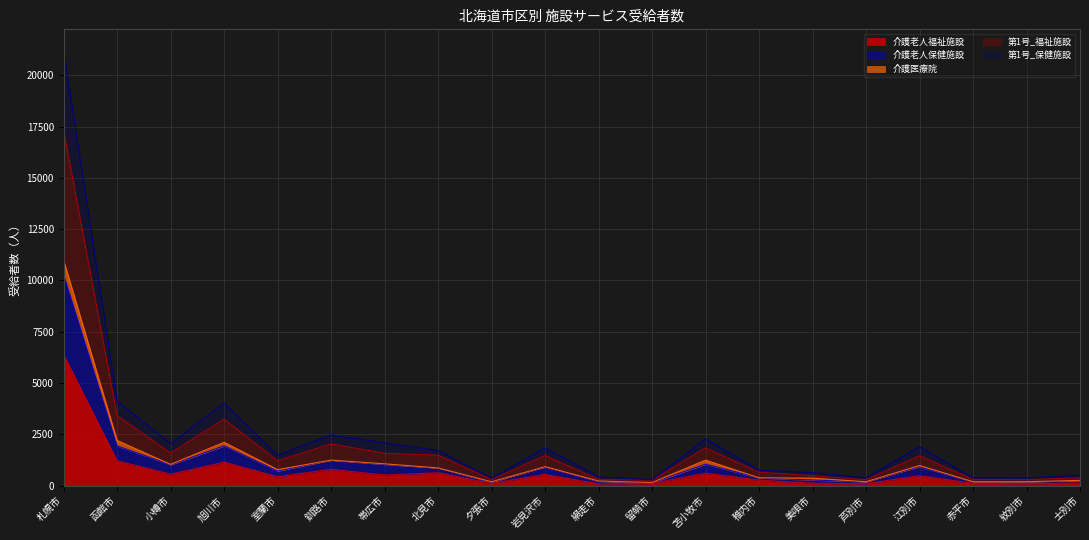

Is the value of 第1号_福祉施設 at 帯広市 greater than the value of 介護老人福祉施設 at 網走市?

Yes